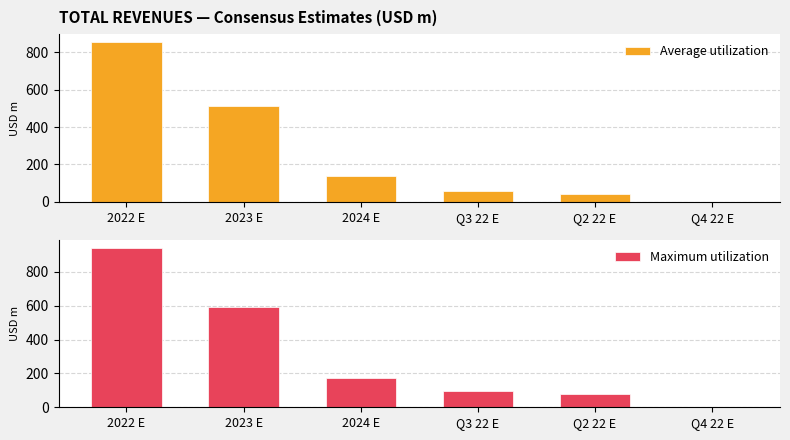

What is the label of the 6th bar from the right?

2022 E